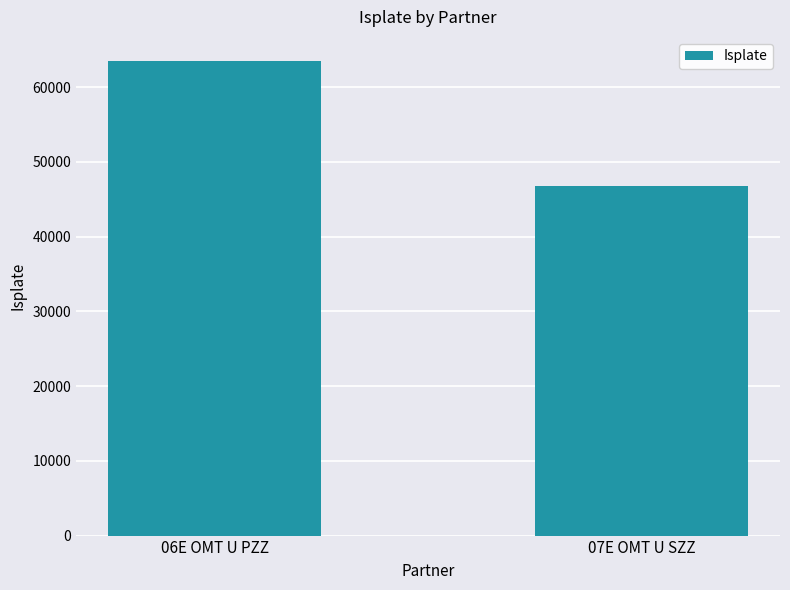

At which label does the data first exceed 63539?

06E OMT U PZZ